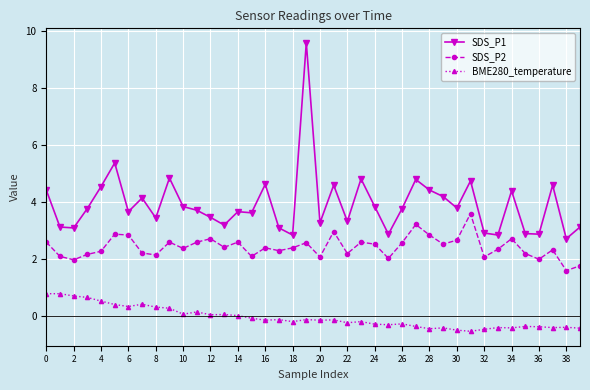

Which series has the largest total across all categories?

SDS_P1